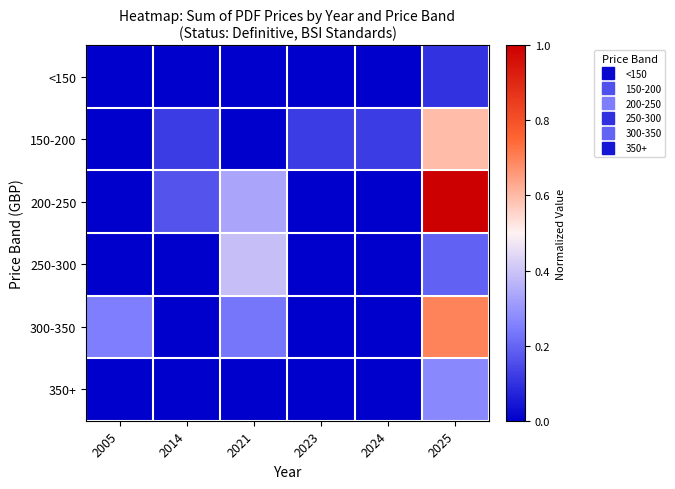

Reading left to right, transcribe all the data shown in this chart.

<150: 2005=0.0	2014=0.0	2021=0.0	2023=0.0	2024=0.0	2025=0.1
150-200: 2005=0.0	2014=0.1	2021=0.0	2023=0.1	2024=0.1	2025=0.6
200-250: 2005=0.0	2014=0.2	2021=0.3	2023=0.0	2024=0.0	2025=1.0
250-300: 2005=0.0	2014=0.0	2021=0.4	2023=0.0	2024=0.0	2025=0.2
300-350: 2005=0.2	2014=0.0	2021=0.2	2023=0.0	2024=0.0	2025=0.7
350+: 2005=0.0	2014=0.0	2021=0.0	2023=0.0	2024=0.0	2025=0.3